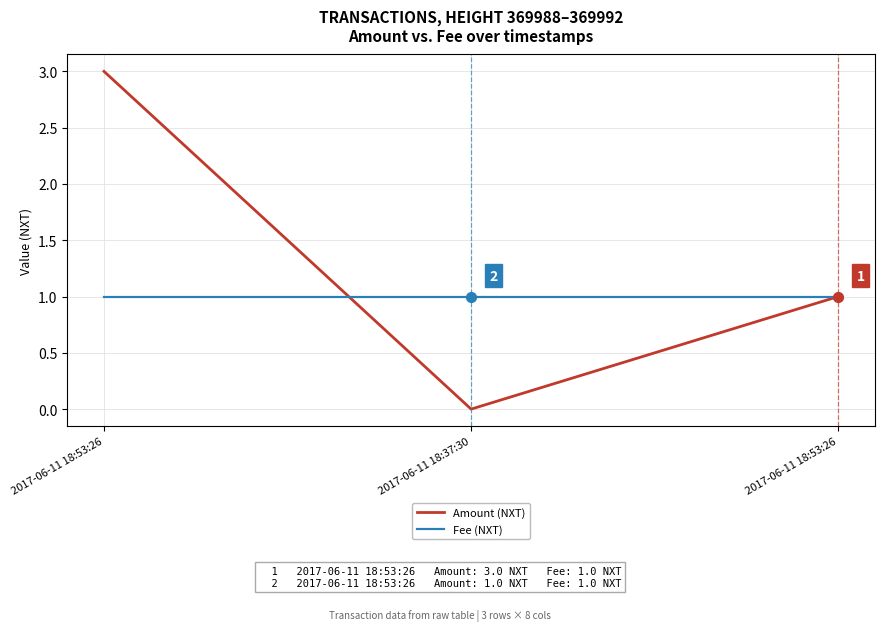

Which series has the largest total across all categories?

Amount (NXT)